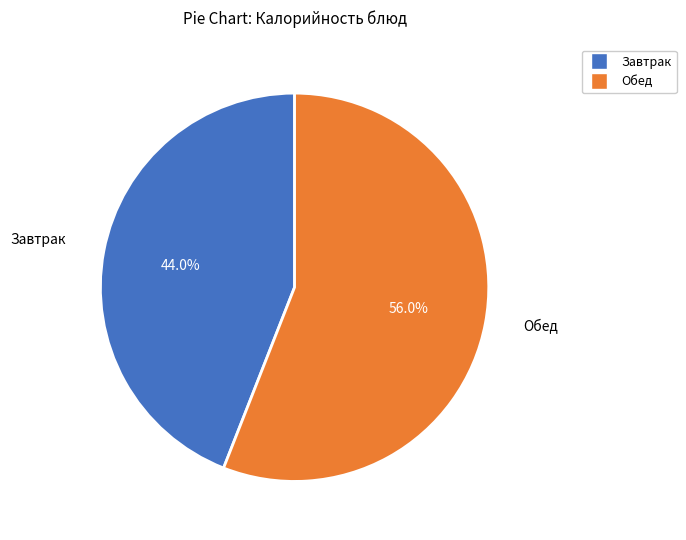

Is there any slice that represents more than half of the pie?

Yes